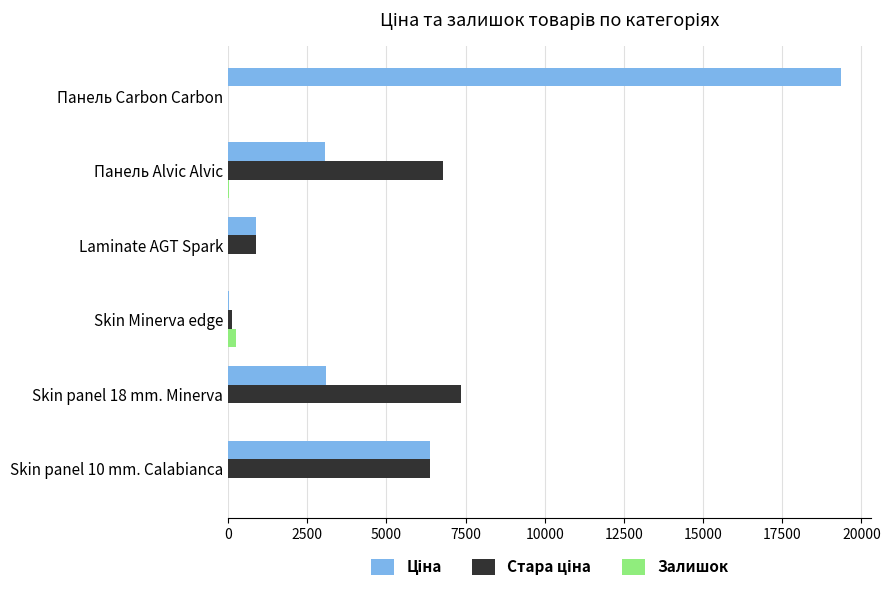

At which category is the sum across all series the highest?

Панель Carbon Carbon